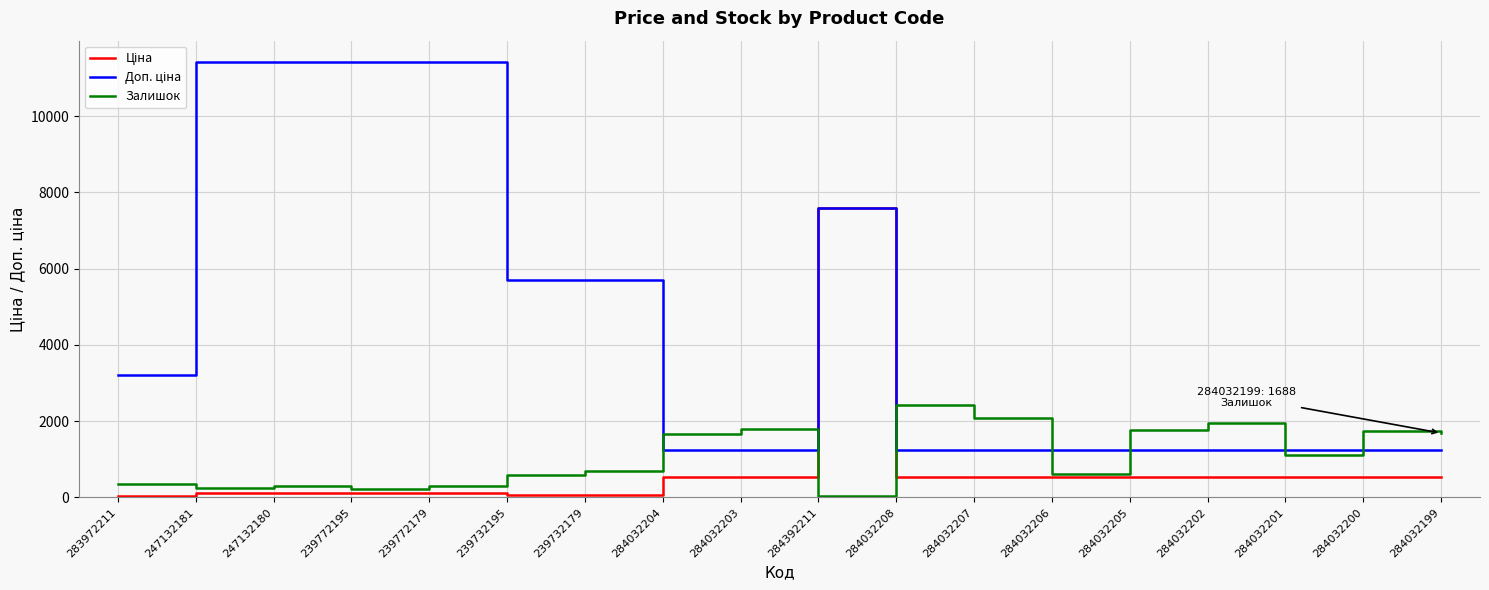

What is the maximum value for Залишок?

2419.0